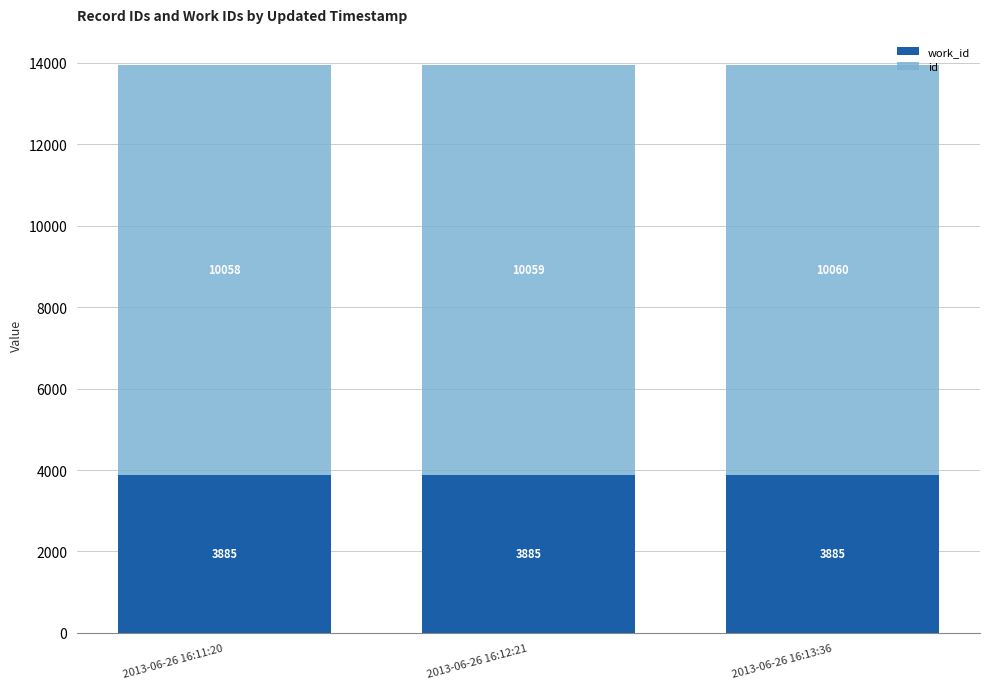

At which category is the sum across all series the highest?

2013-06-26 16:13:36